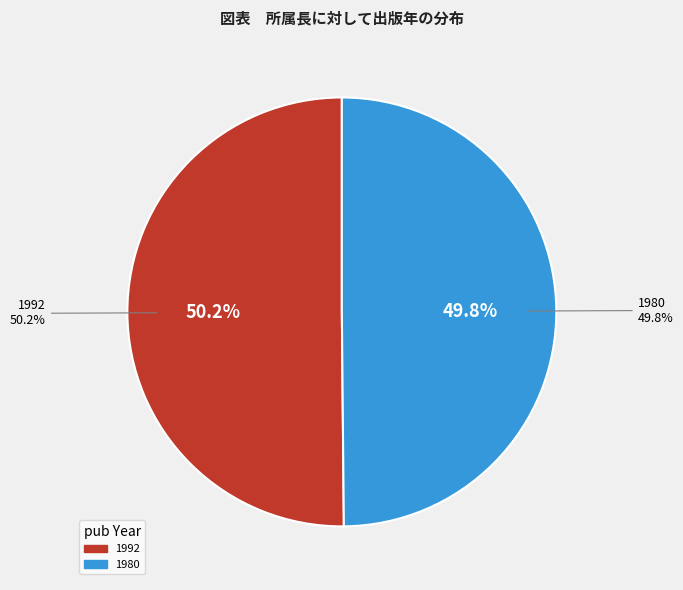

Which slice represents more than half of the pie?

1992